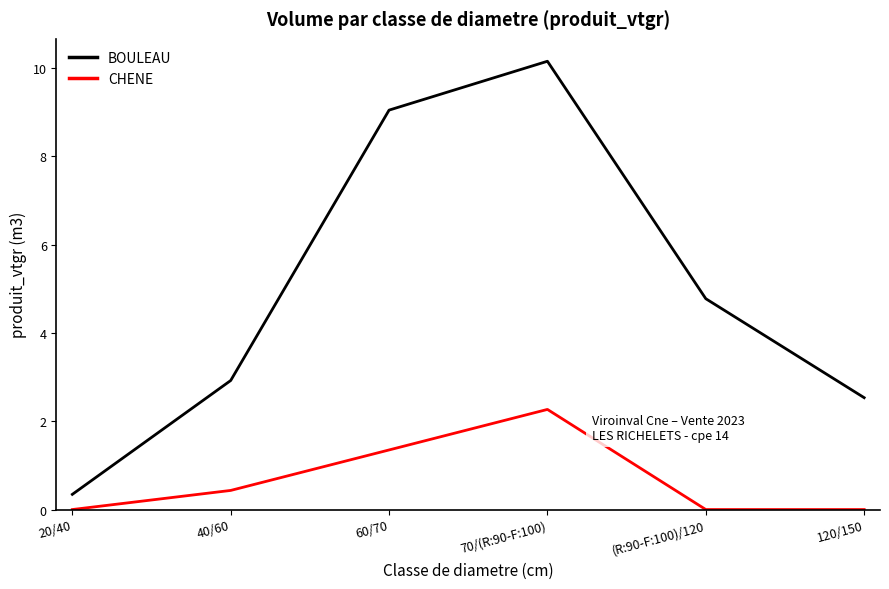

True or false: BOULEAU has more than 1 interior local peaks.

False